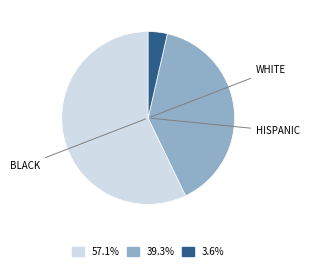

Is there a majority slice in this chart?

Yes